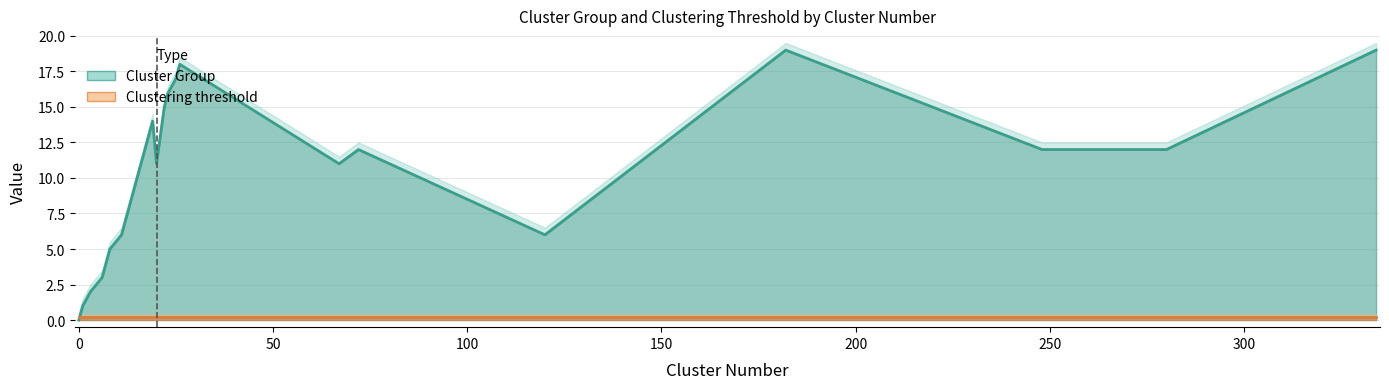

What are all the series names shown in the legend?

Cluster Group, Clustering threshold